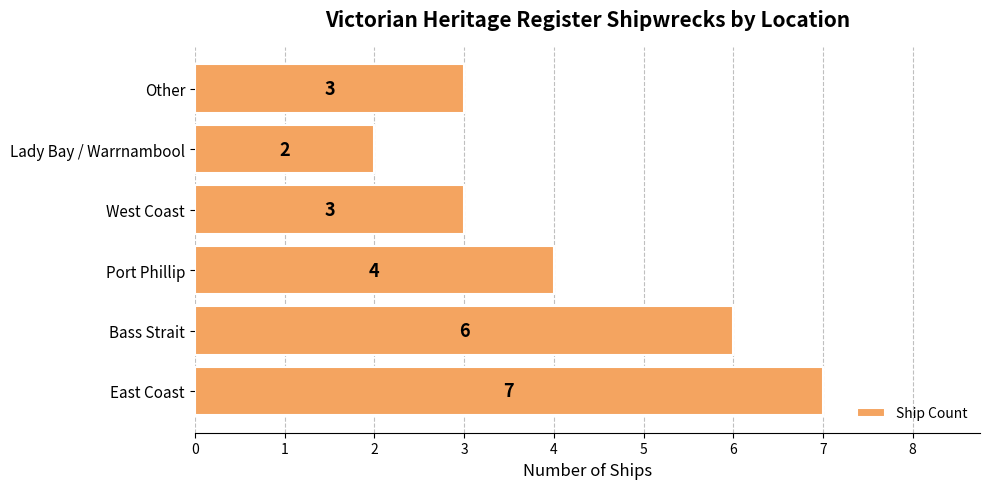

Count the values in the range 3 to 6.

4